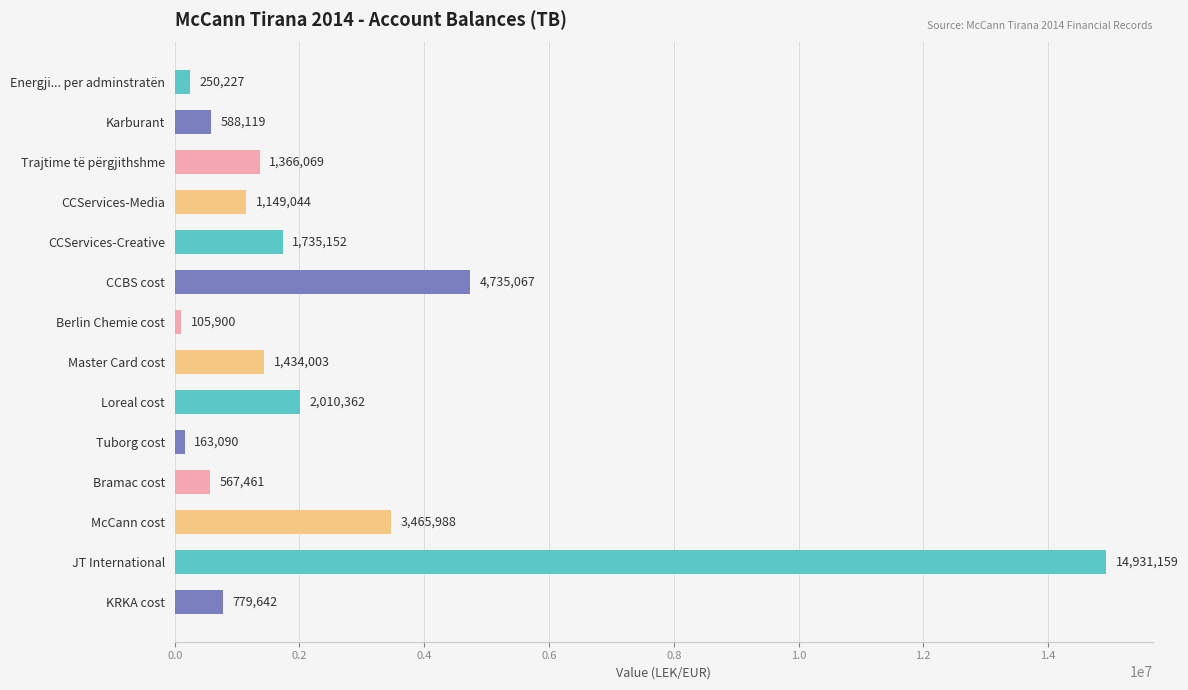

Rank the categories by value from highest to lowest.

JT International, CCBS cost, McCann cost, Loreal cost, CCServices-Creative, Master Card cost, Trajtime të përgjithshme, CCServices-Media, KRKA cost, Karburant, Bramac cost, Energji... per adminstratën, Tuborg cost, Berlin Chemie cost